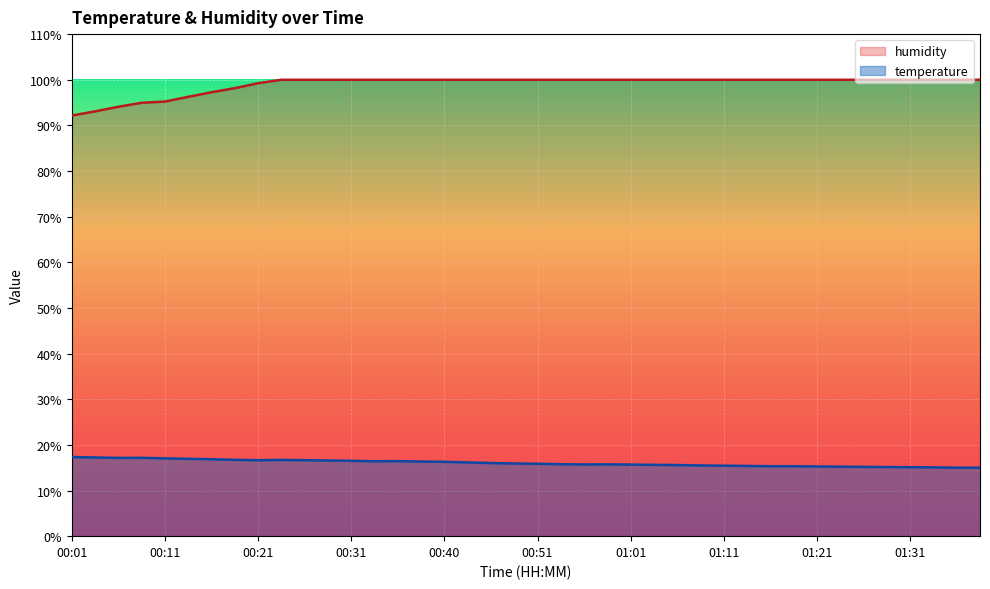

What is the maximum value for temperature?

17.3